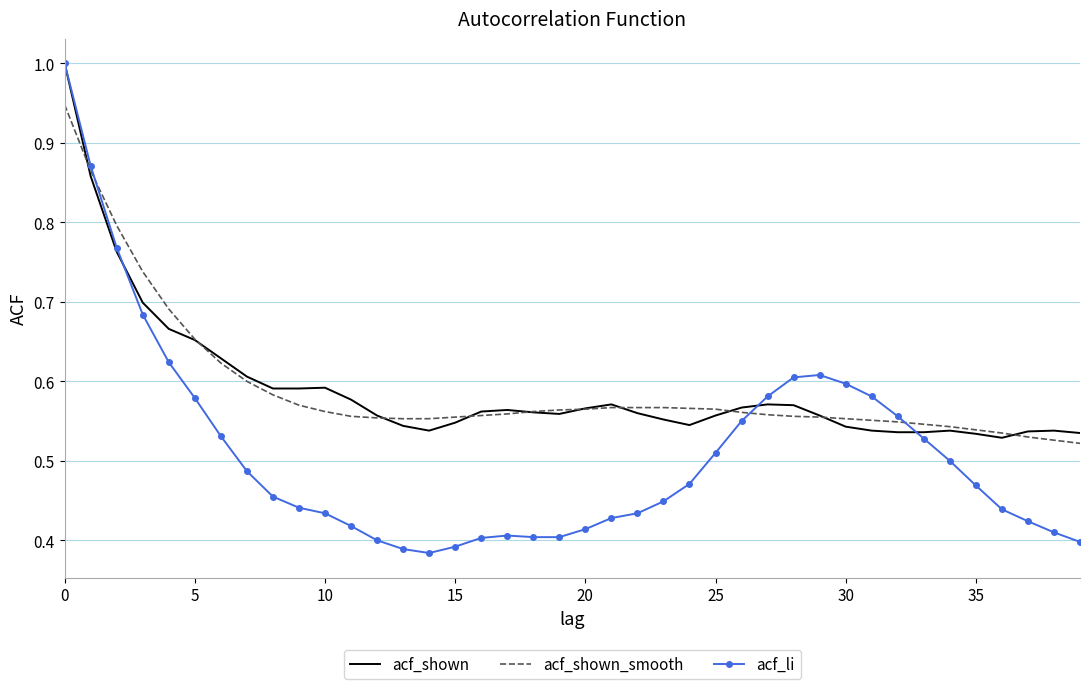

What is the maximum value shown in the chart?

1.0